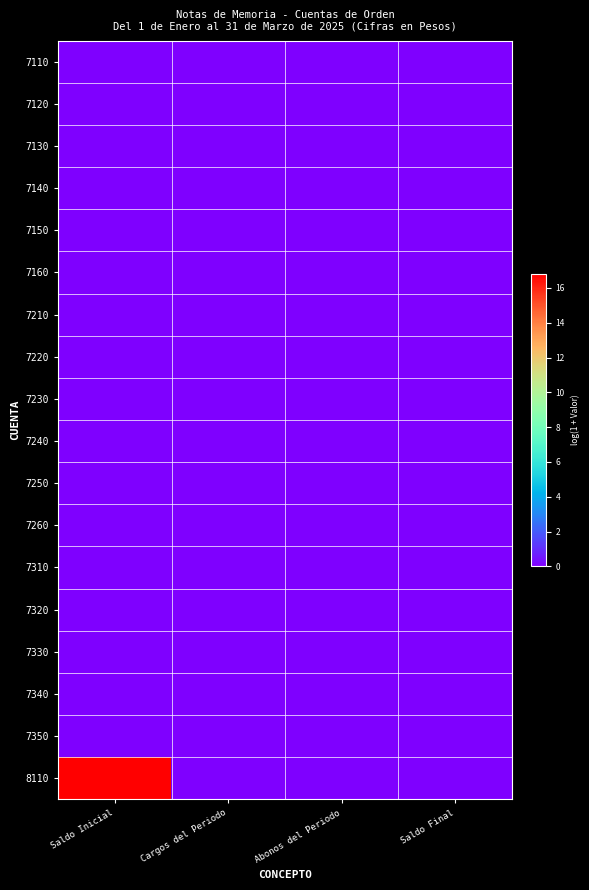

Rank the series by their maximum value, from lowest to highest.

7110, 7120, 7130, 7140, 7150, 7160, 7210, 7220, 7230, 7240, 7250, 7260, 7310, 7320, 7330, 7340, 7350, 8110